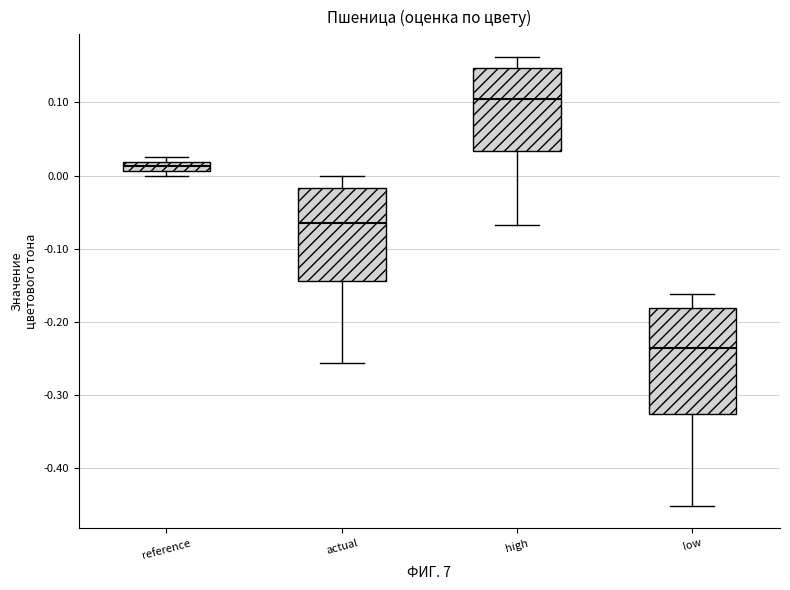

Which box is the tallest, from its lower edge to its upper edge?

low